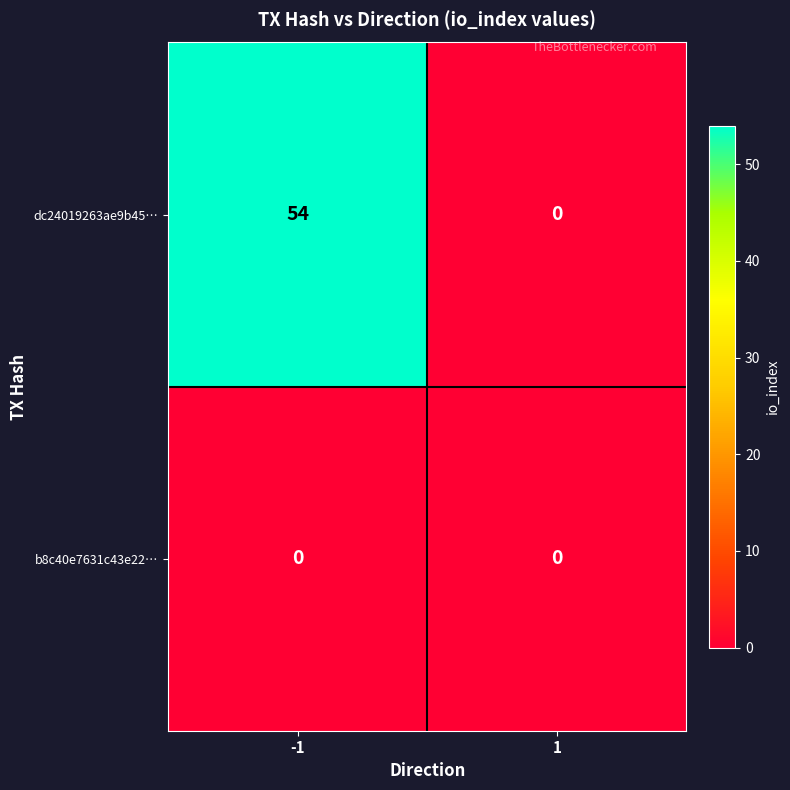

At how many categories does at least one series exceed 4?

1